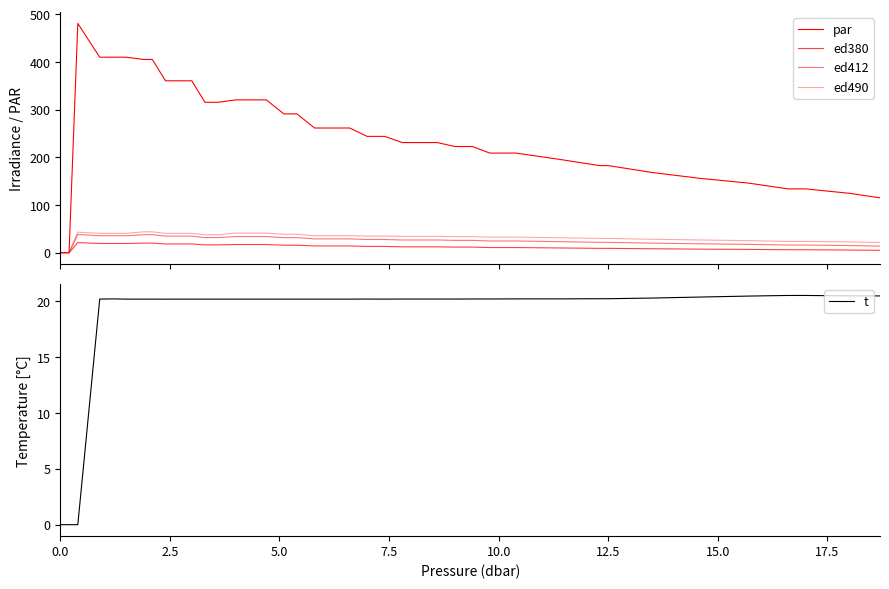

True or false: t has a value of 20.2 at 12.5.

True